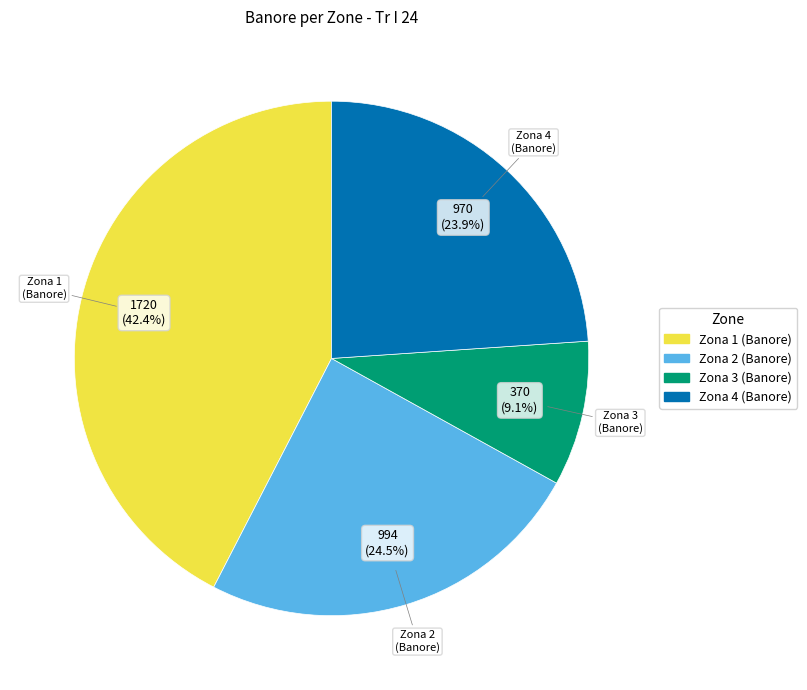

Which category has the biggest portion of the pie?

Zona 1 (Banore)